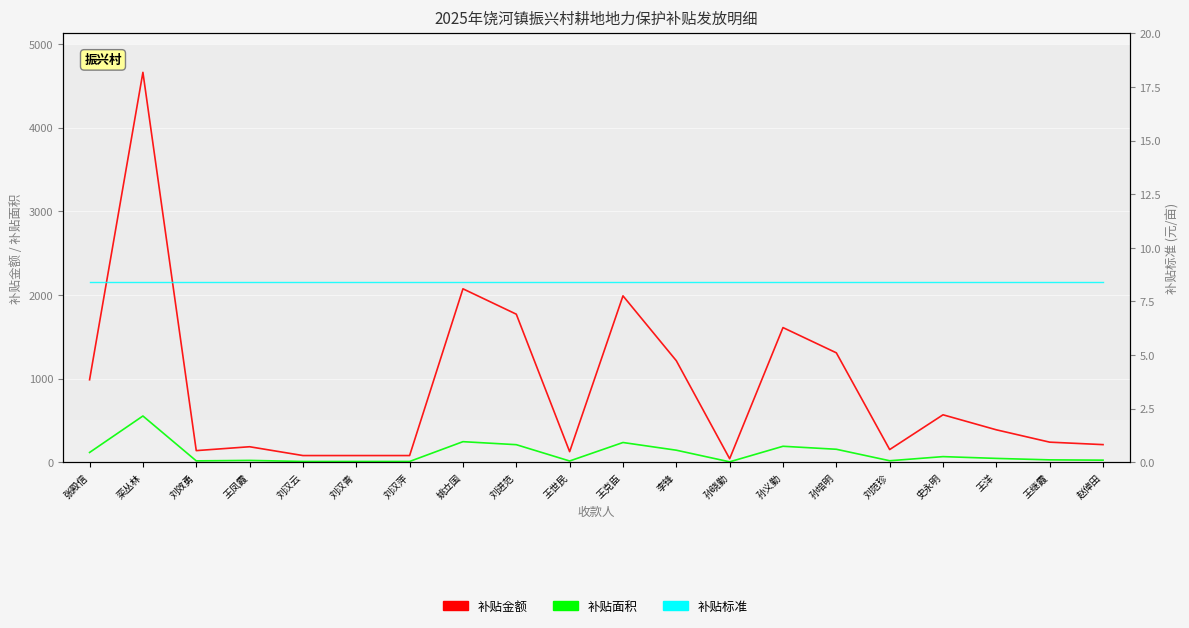

What is the difference between the maximum and minimum values in the 补贴金额 series?

4618.5